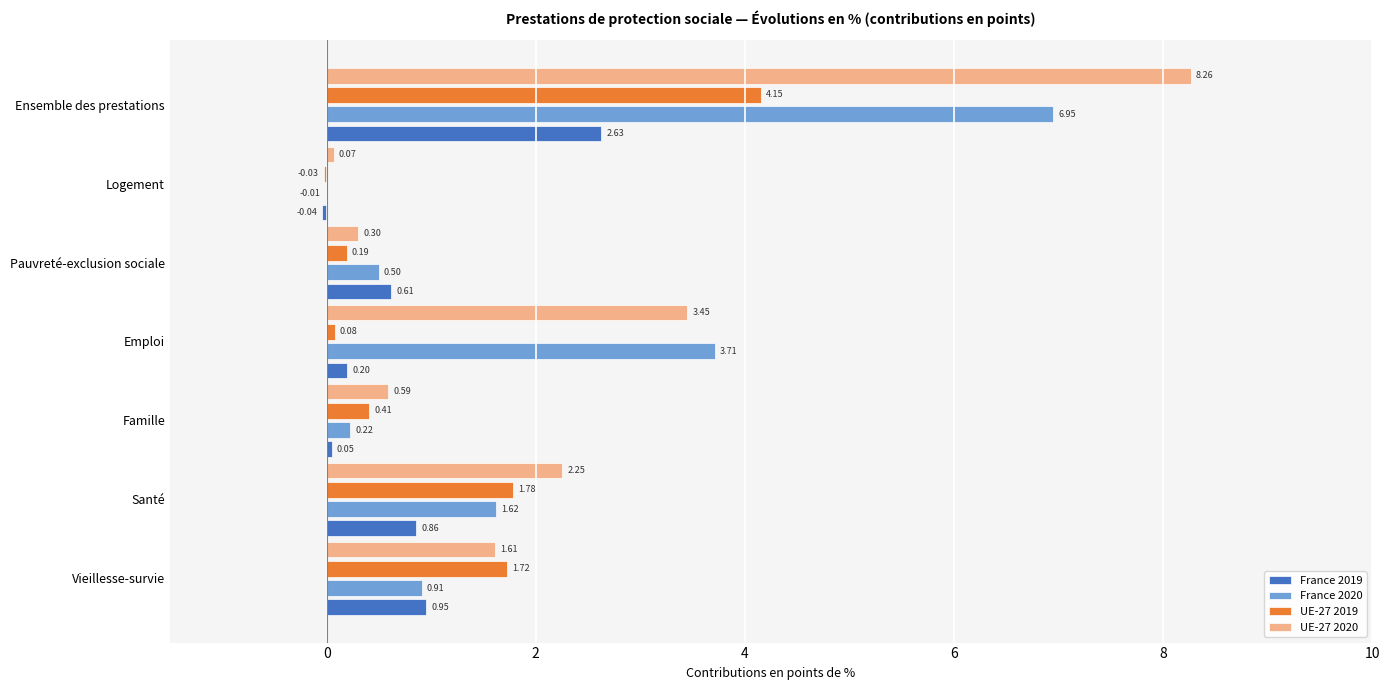

How many values in the France 2019 series exceed 0?

6